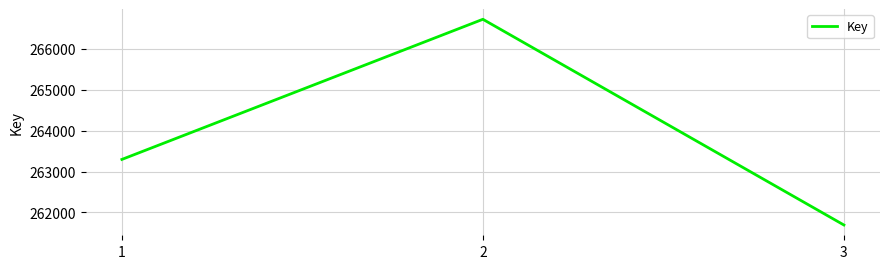

The value at 1 is 263296. True or false?

True